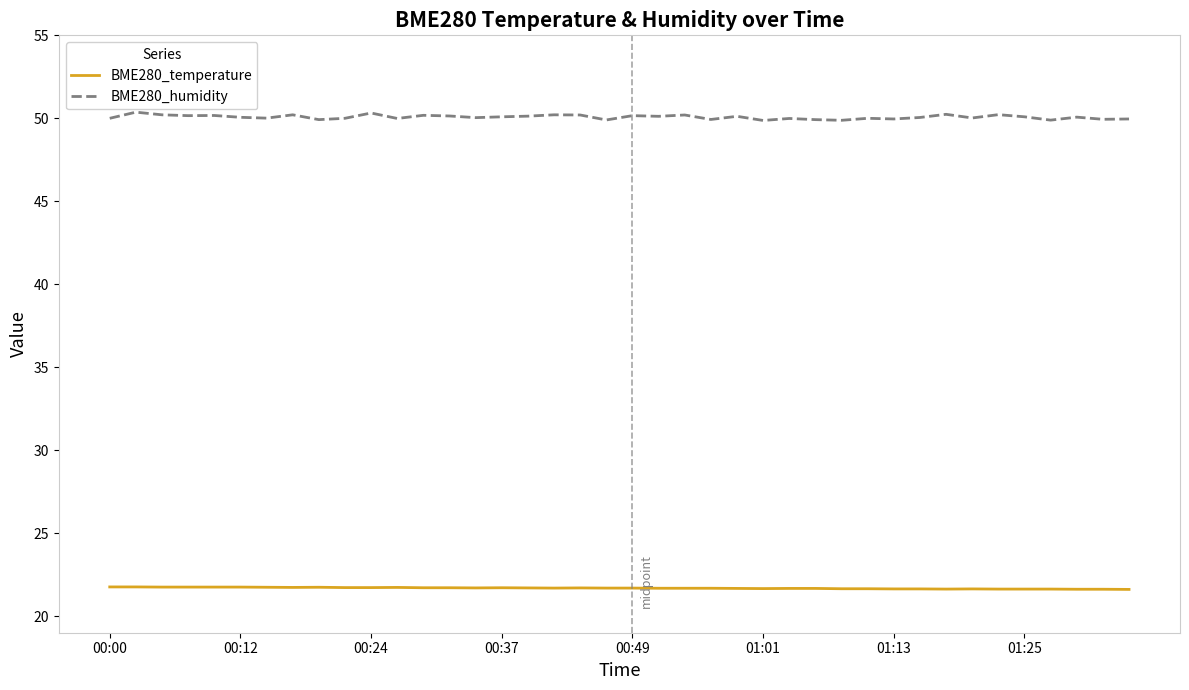

How many lines are shown in the chart?

2